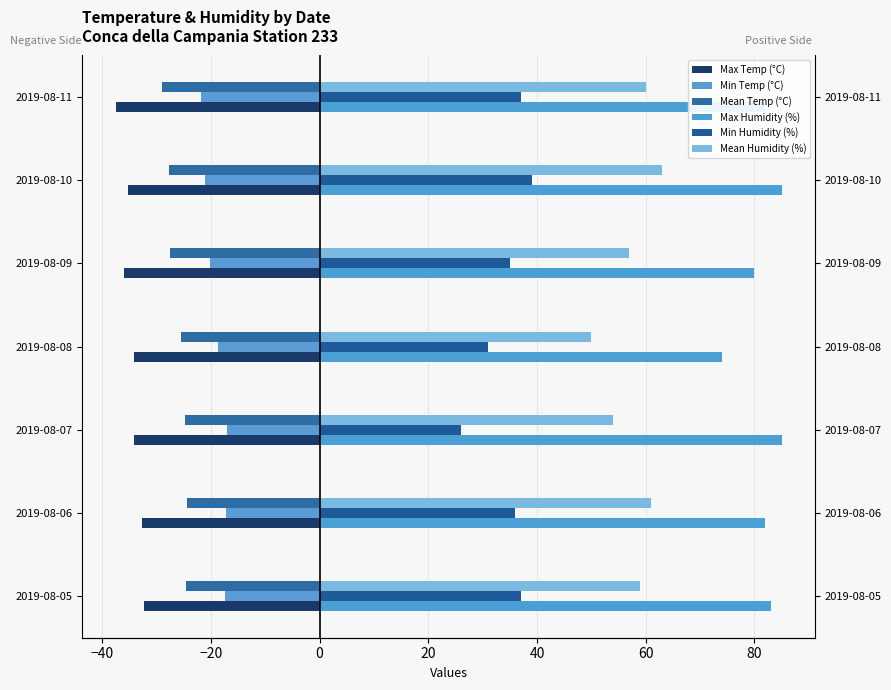

Reading left to right, extract all data points from this chart.

Max Temp (°C): -32.3	-32.7	-34.1	-34.1	-35.9	-35.3	-37.5
Min Temp (°C): -17.4	-17.2	-17.1	-18.6	-20.2	-21.1	-21.8
Mean Temp (°C): -24.5	-24.4	-24.8	-25.5	-27.5	-27.7	-29.0
Max Humidity (%): 83.0	82.0	85.0	74.0	80.0	85.0	82.0
Min Humidity (%): 37.0	36.0	26.0	31.0	35.0	39.0	37.0
Mean Humidity (%): 59.0	61.0	54.0	50.0	57.0	63.0	60.0